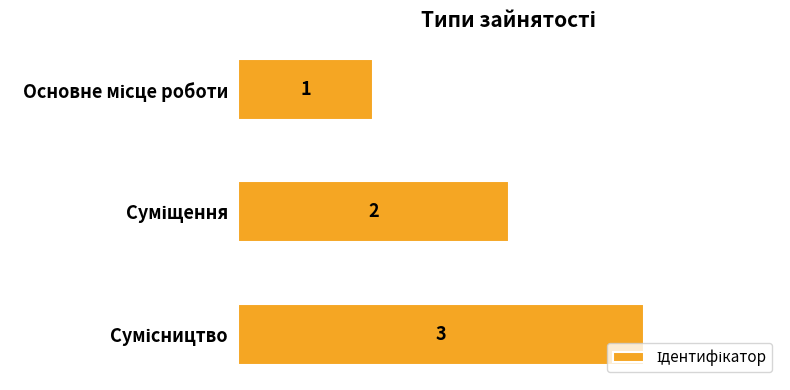

How many values are between 1 and 3?

3